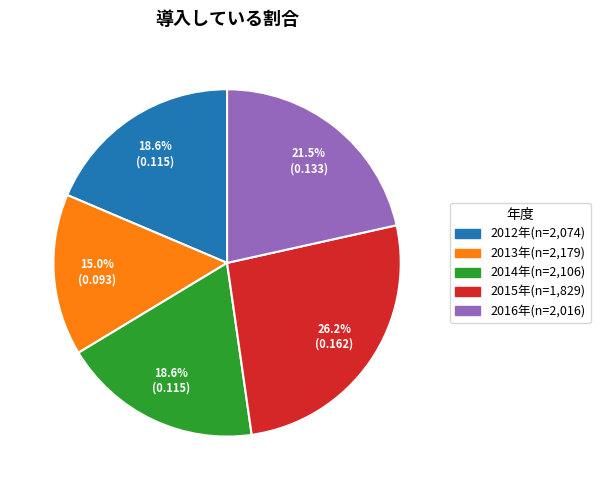

The 2014年(n=2,106) slice represents 19% of the pie. True or false?

True